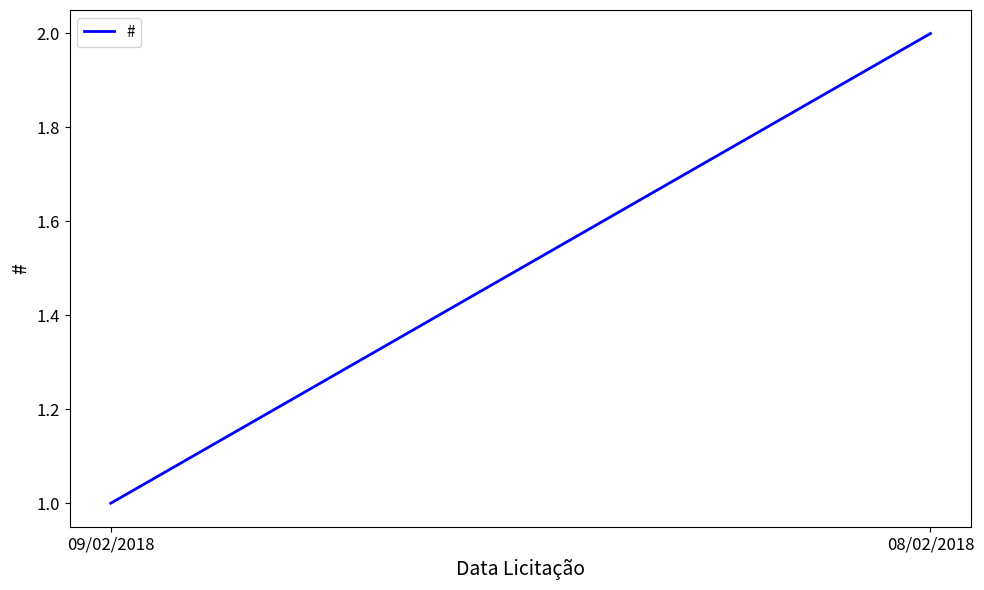

The chart shows a value of 3 at 08/02/2018. True or false?

False